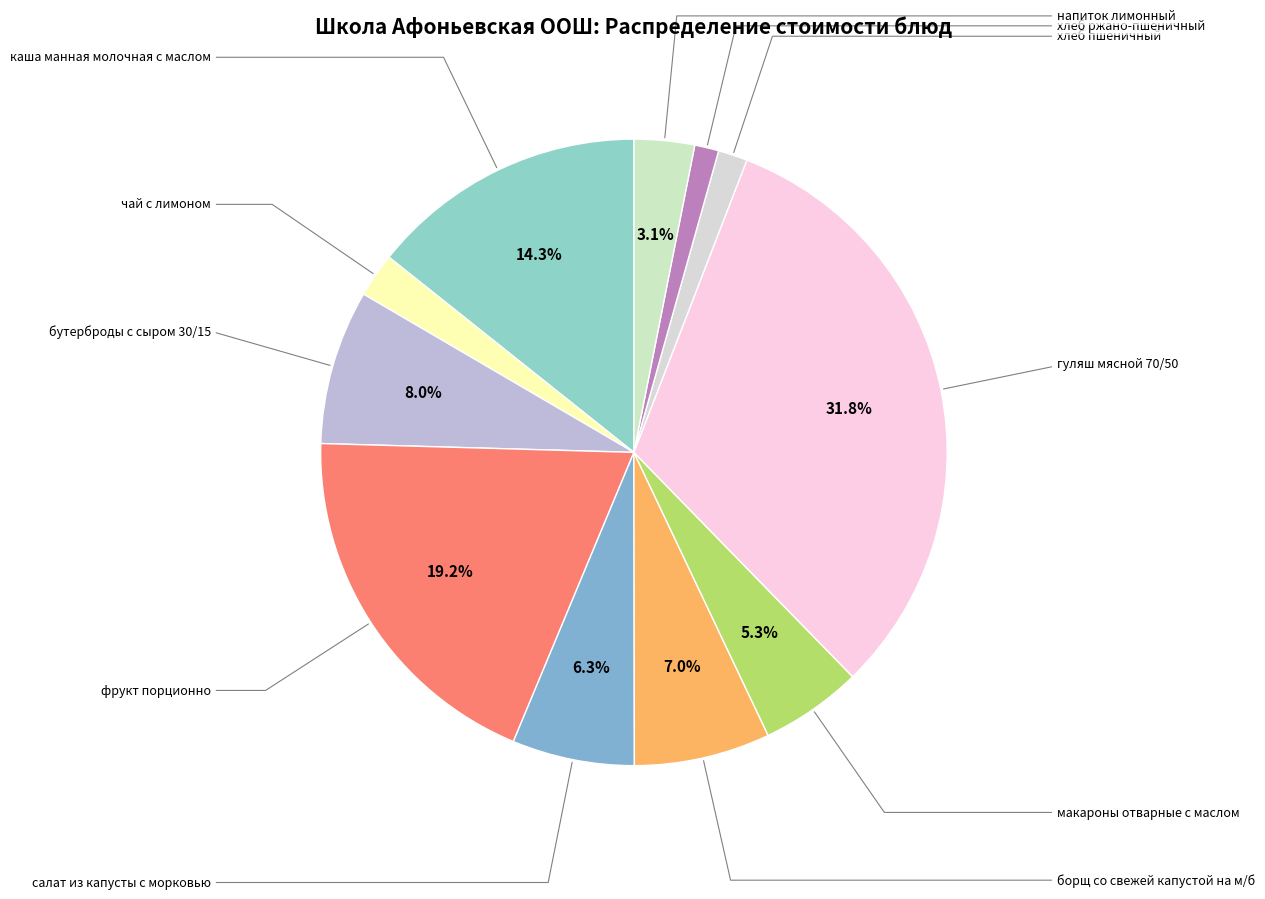

Which slice is the smallest?

хлеб ржано-пшеничный